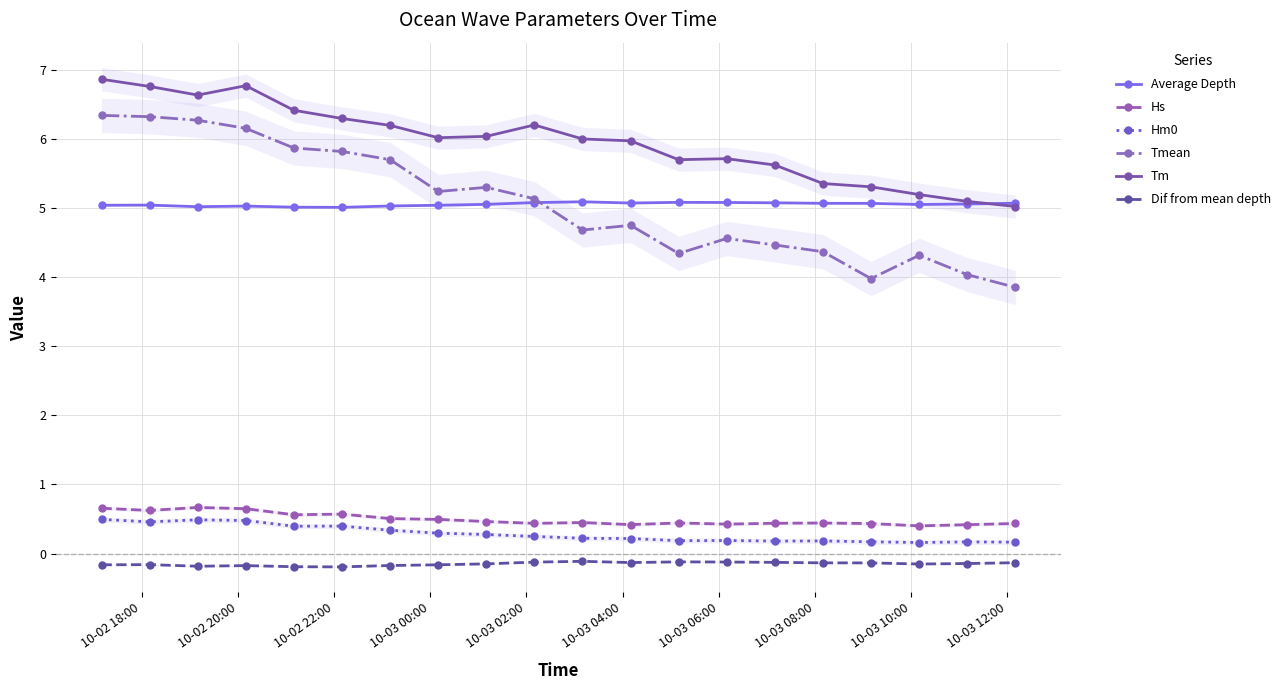

True or false: Average Depth has more than 2 interior local peaks.

True